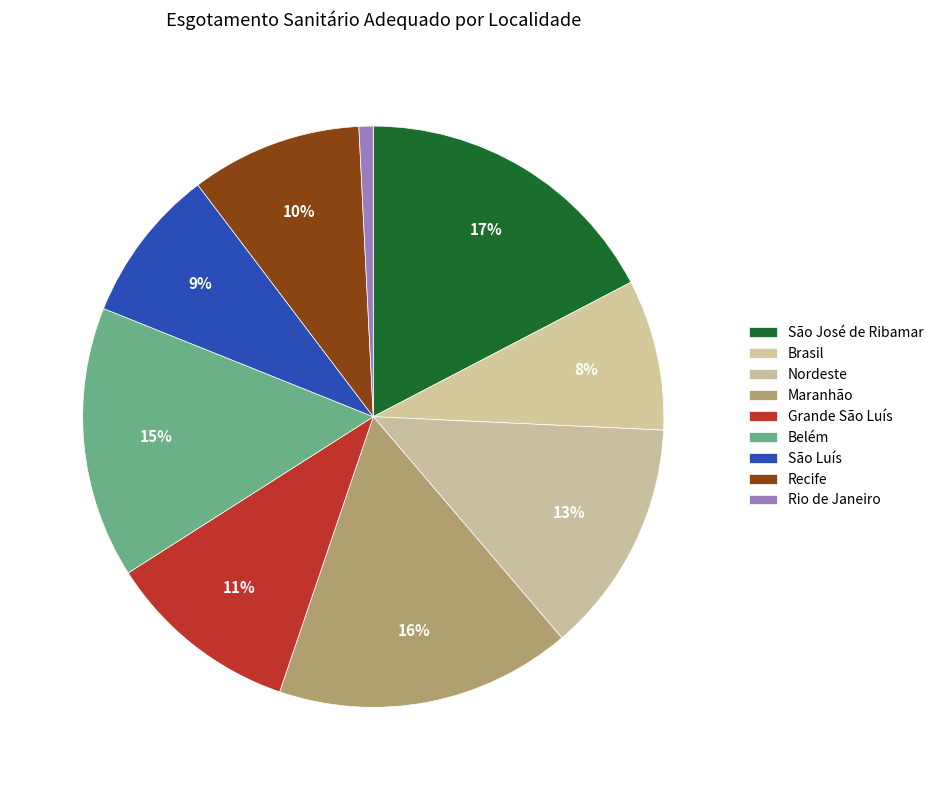

How many segments does this pie chart have?

9